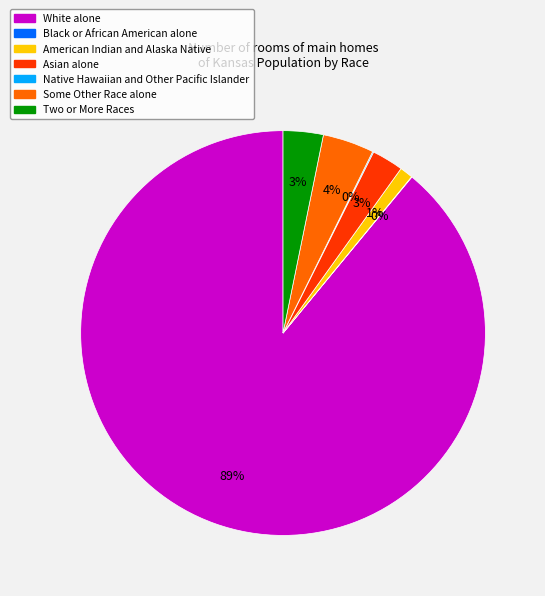

Which slice is the largest?

White alone